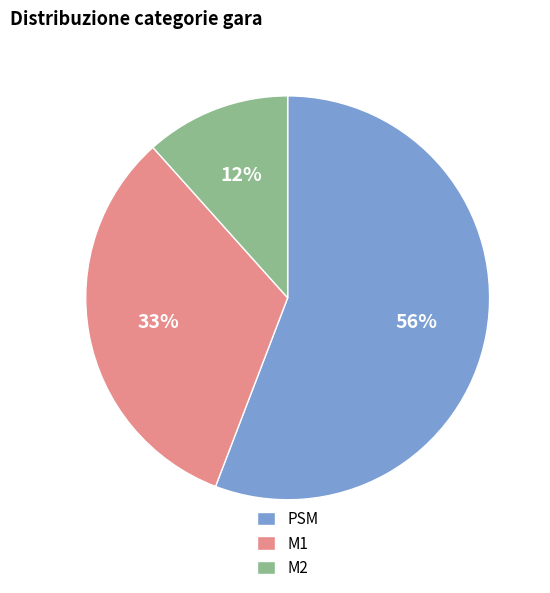

Does any single category account for the majority?

Yes